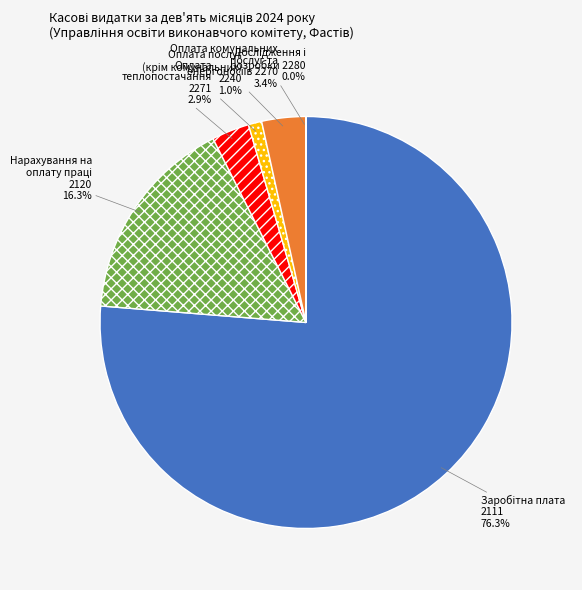

Is there any slice that represents more than half of the pie?

Yes